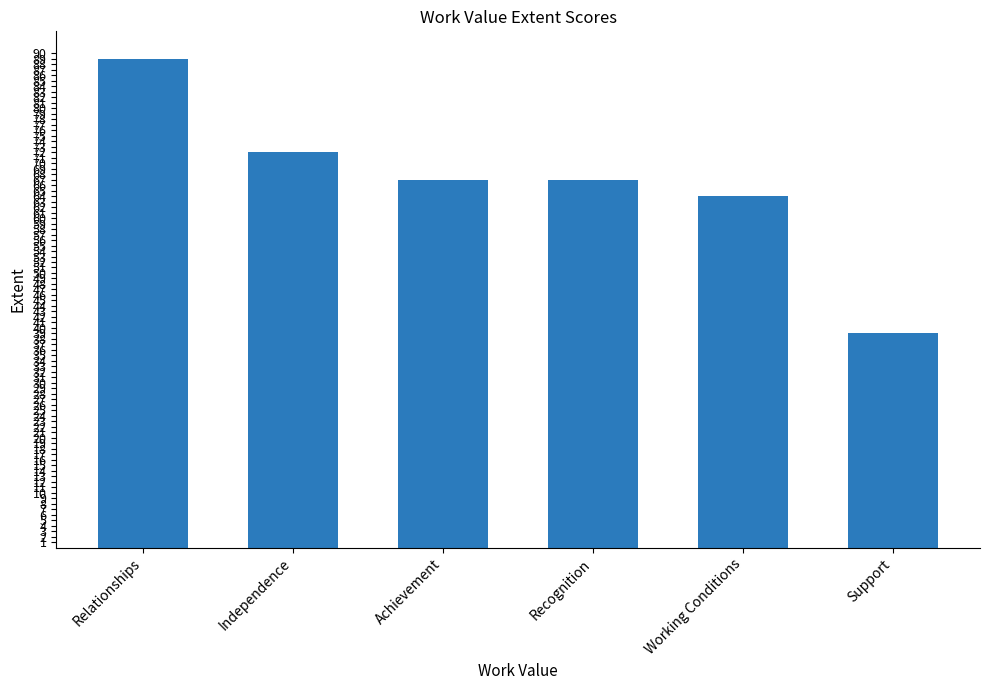

Which label corresponds to the smallest value in the chart?

Support